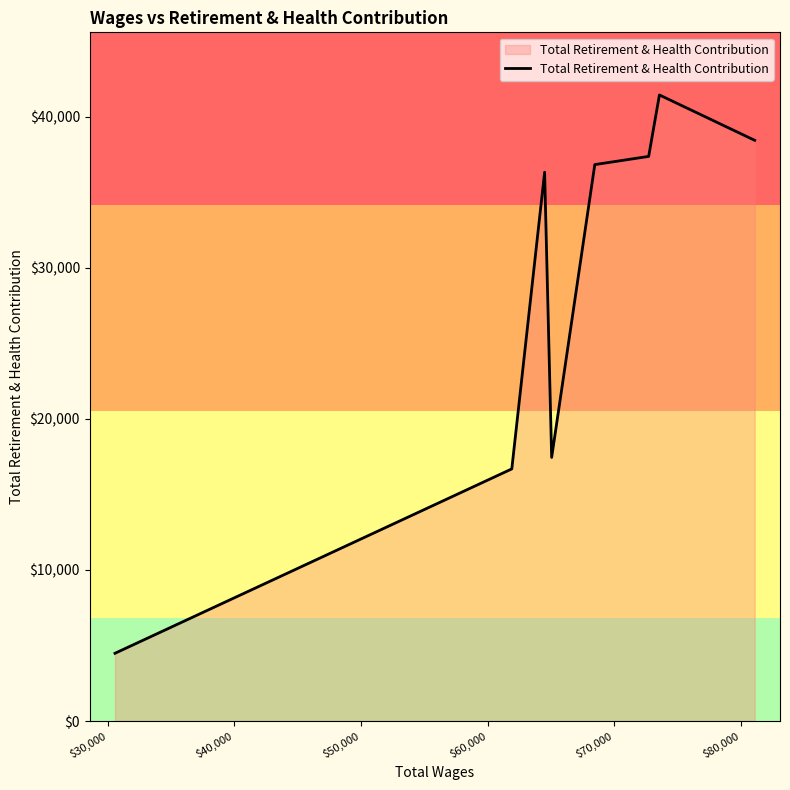

What is the minimum value shown in the chart?

4488